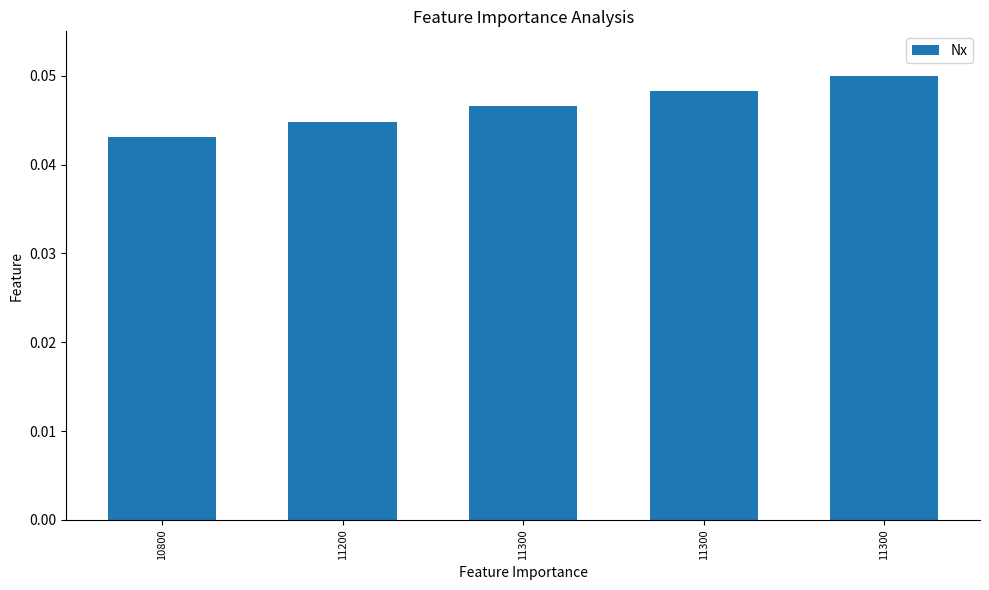

Reading left to right, extract all data points from this chart.

10800=0.0	11200=0.0	11300=0.0	11300=0.0	11300=0.1